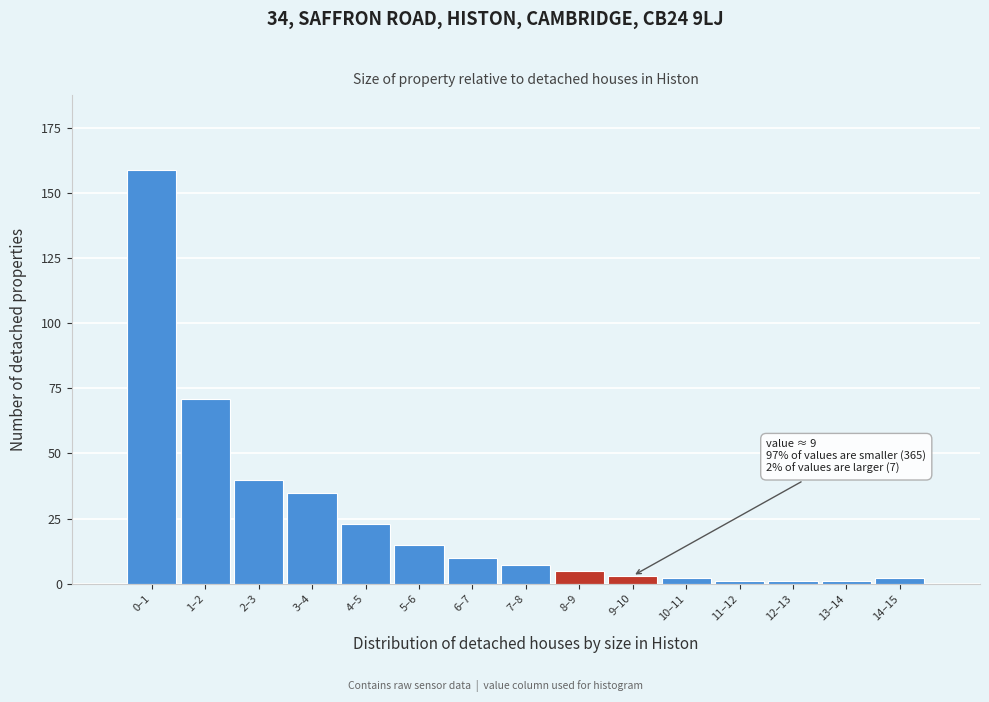

Reading left to right, list all the values displayed in this chart.

0–1=159	1–2=71	2–3=40	3–4=35	4–5=23	5–6=15	6–7=10	7–8=7	8–9=5	9–10=3	10–11=2	11–12=1	12–13=1	13–14=1	14–15=2